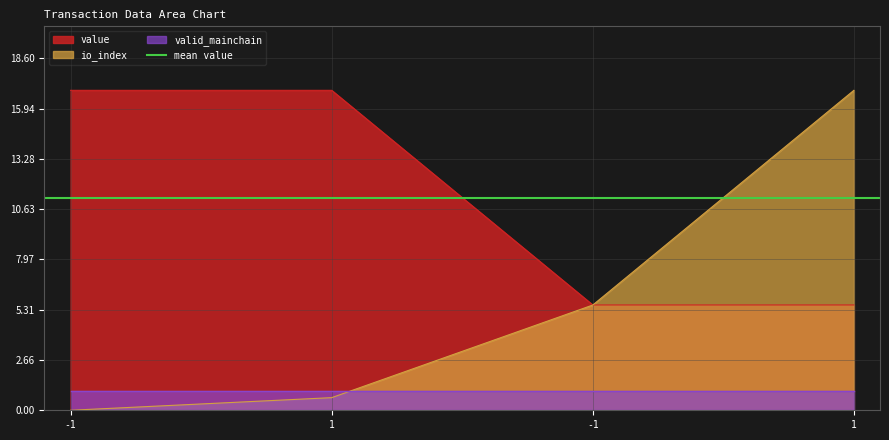

The value series shows 5.6 at -1. True or false?

True